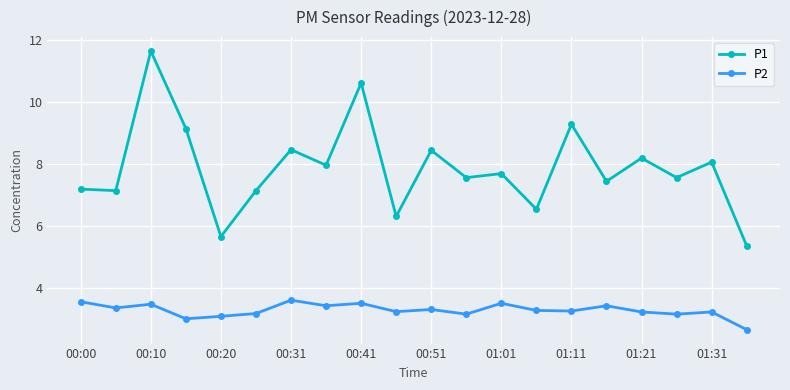

What is the highest value of the P2 series?

3.6